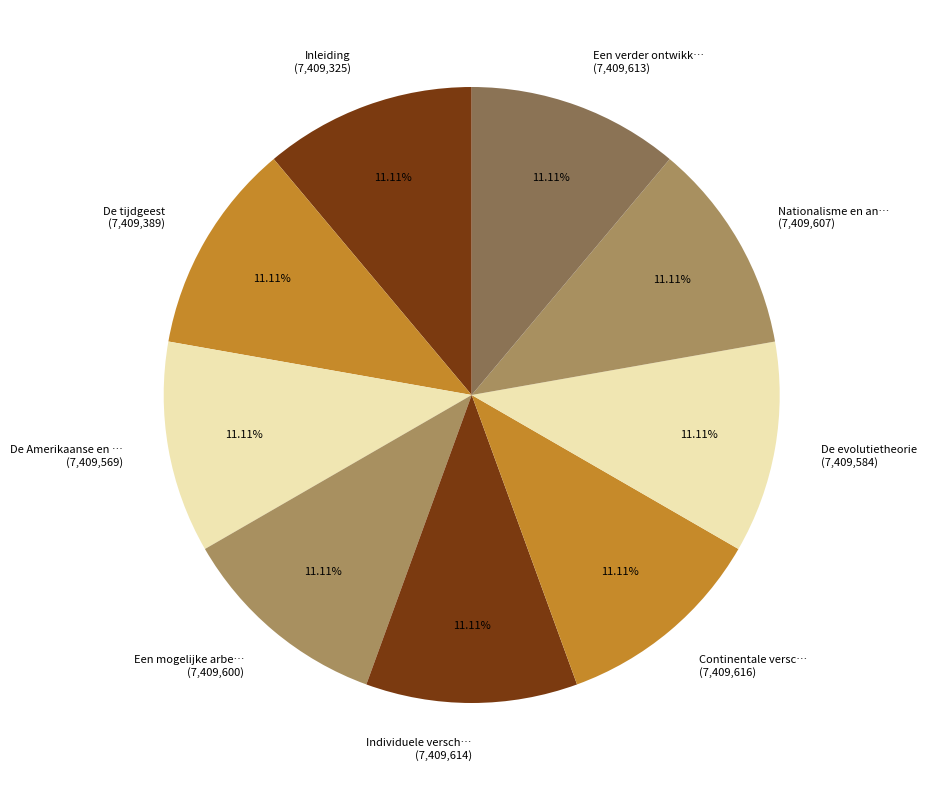

Approximately how many times larger is the value at Continentale versc… (7,409,616) compared to Een verder ontwikk… (7,409,613)?

1.0